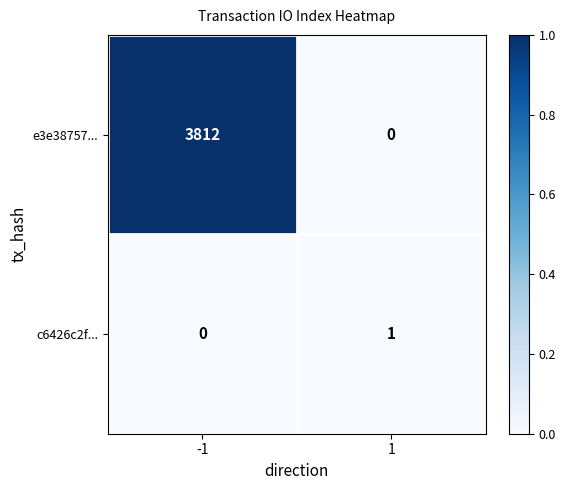

Reading left to right, extract all data points from this chart.

e3e38757...: -1=3812	1=0
c6426c2f...: -1=0	1=1